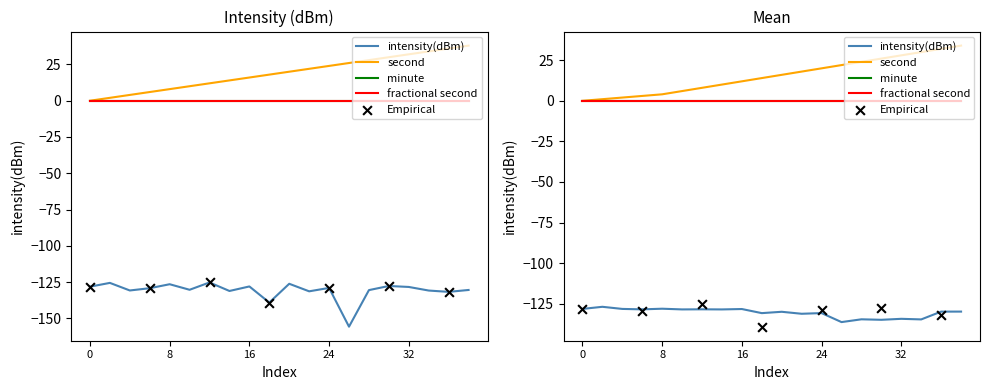

Which series has the largest total across all categories?

second